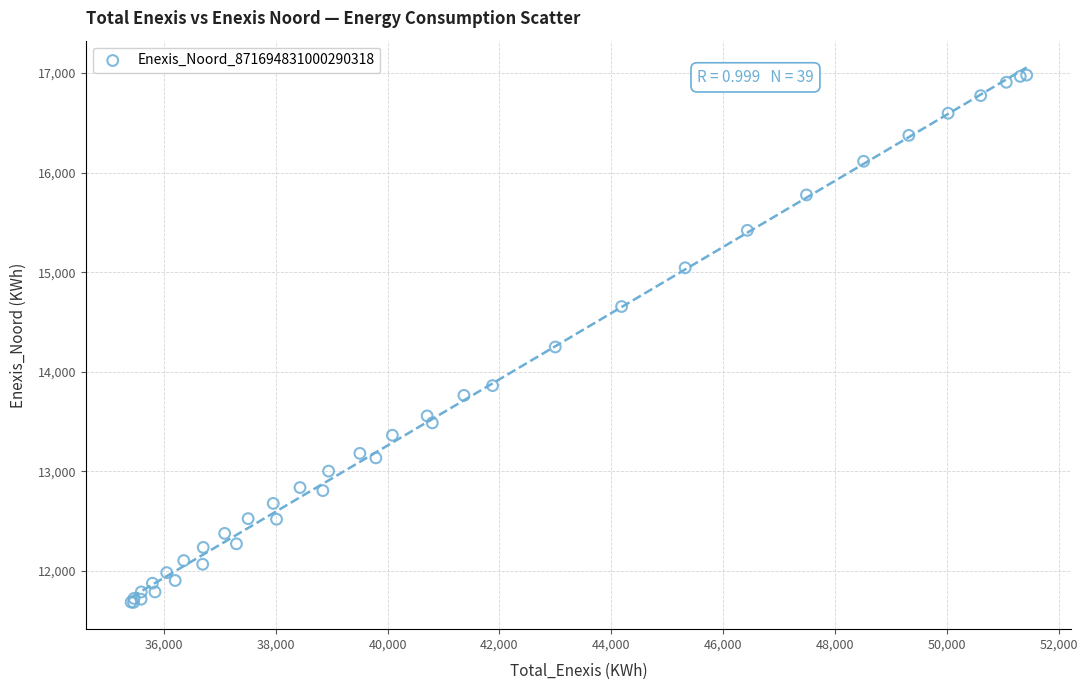

What Y value in the scatter plot is closest to 14331?

14249